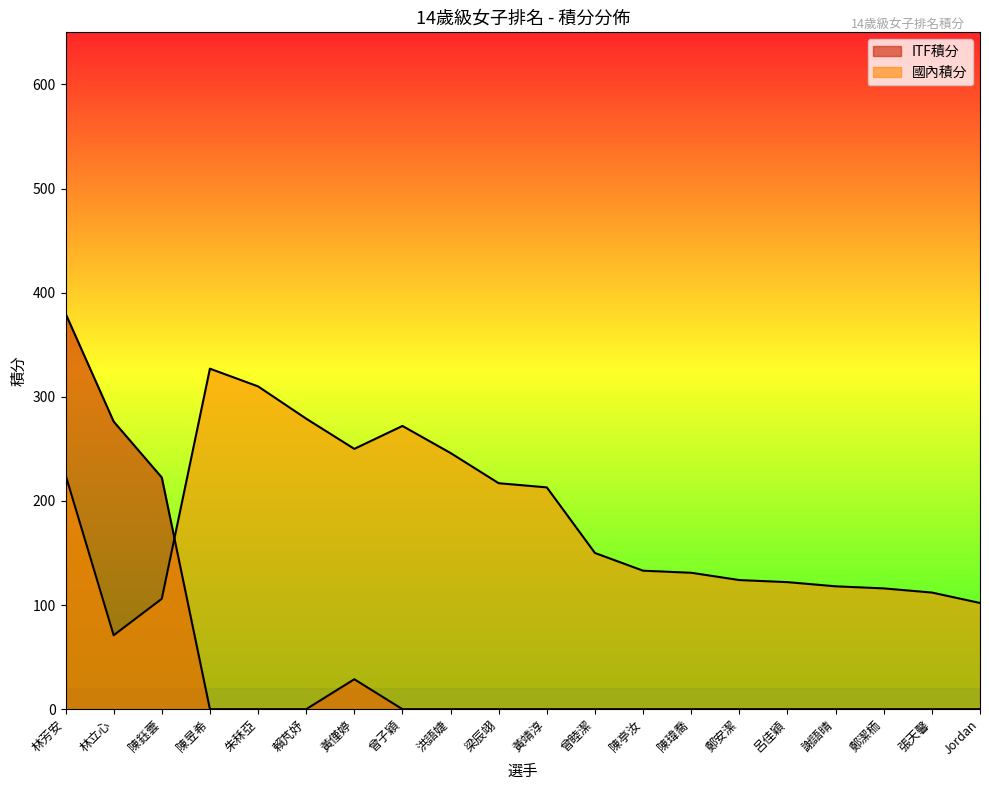

Between 林立心 and 黃靖淳, which series saw the biggest shift?

ITF積分